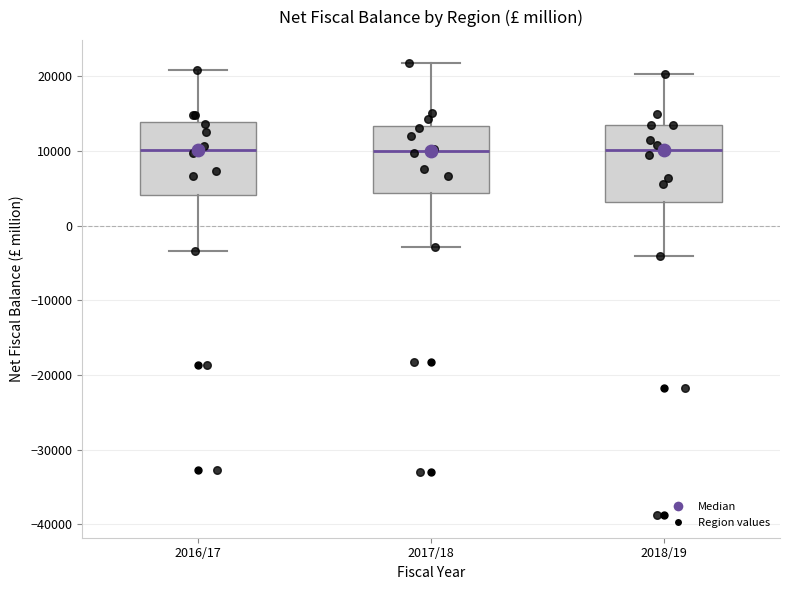

Reading left to right, transcribe this box plot: for each box, give where its median line is, the range the box spans, and where its two whiskers end, as read against the y-axis. The values are not printed on the chart, so give them approximately, as read against the axis.

2016/17: median 10000, box 4000 to 14000, whiskers -3000 to 21000
2017/18: median 10000, box 4000 to 13000, whiskers -3000 to 22000
2018/19: median 10000, box 3000 to 14000, whiskers -4000 to 20000